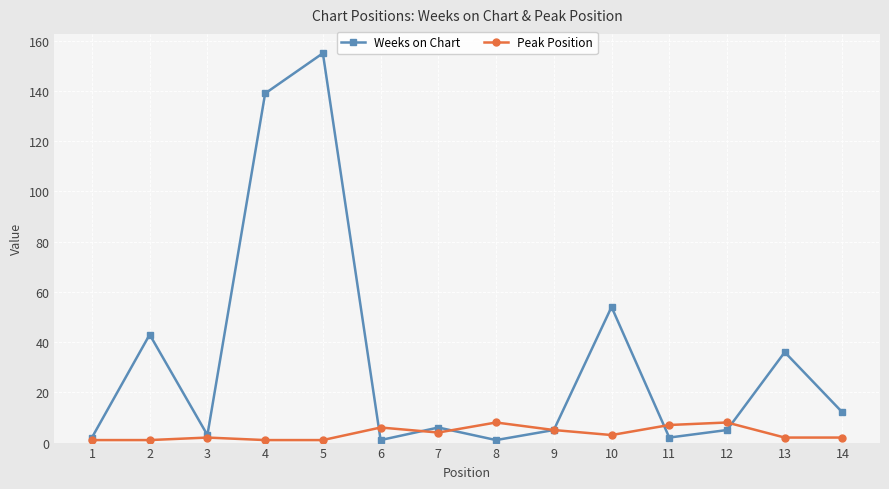

What is the maximum value shown in the chart?

155